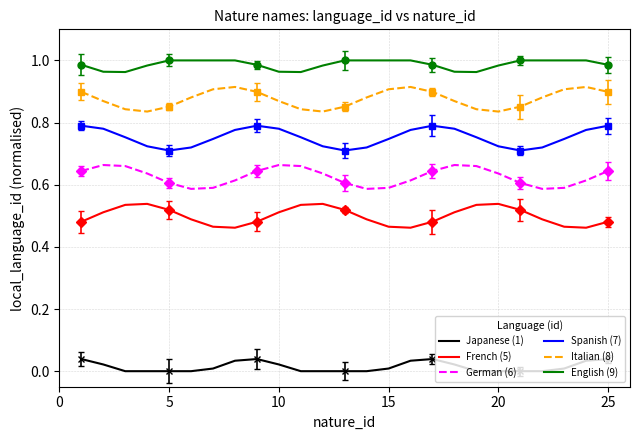

Is it true that Japanese (1) equals 0.0 at 20?

True